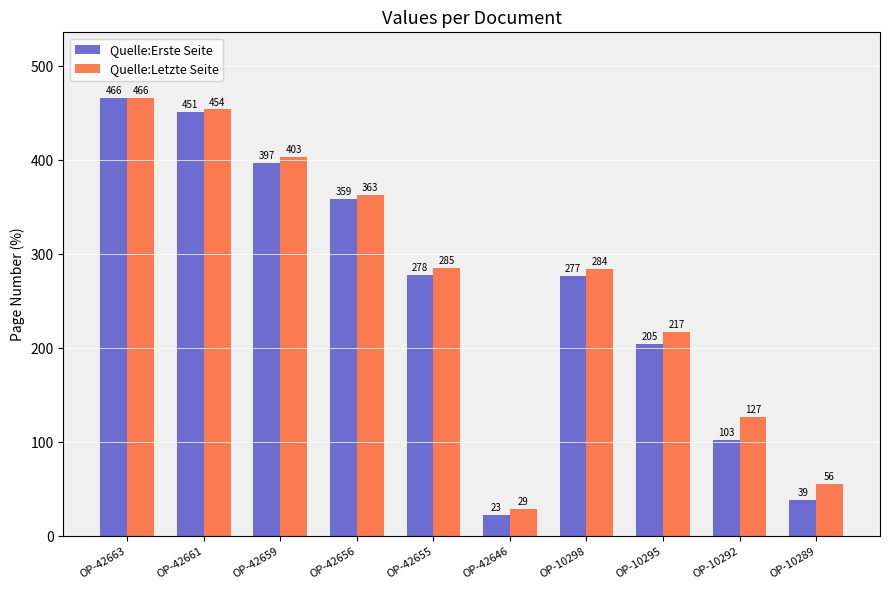

What is the smallest value displayed?

23